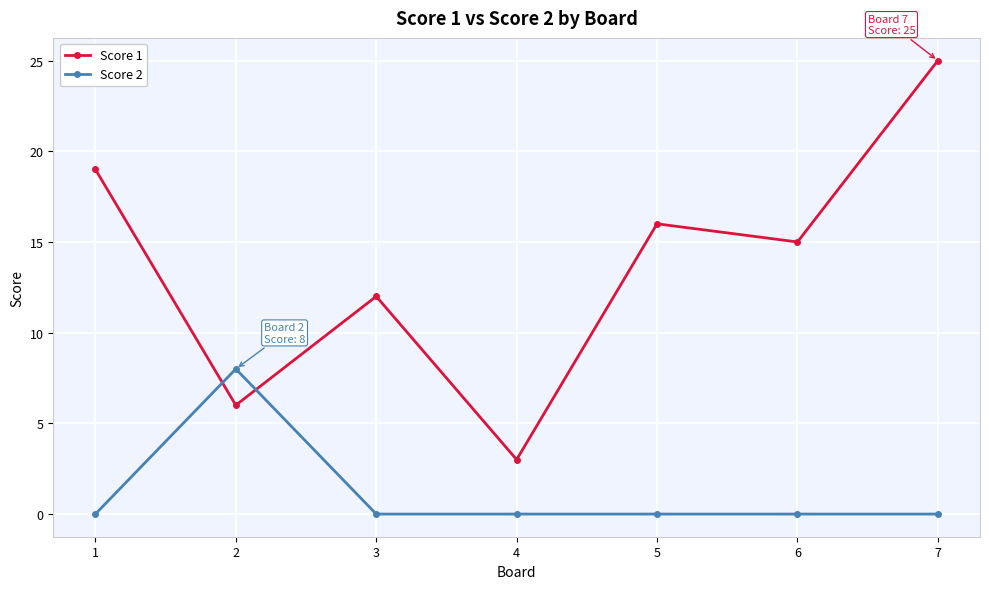

What is the sum of all Score 2 values?

8